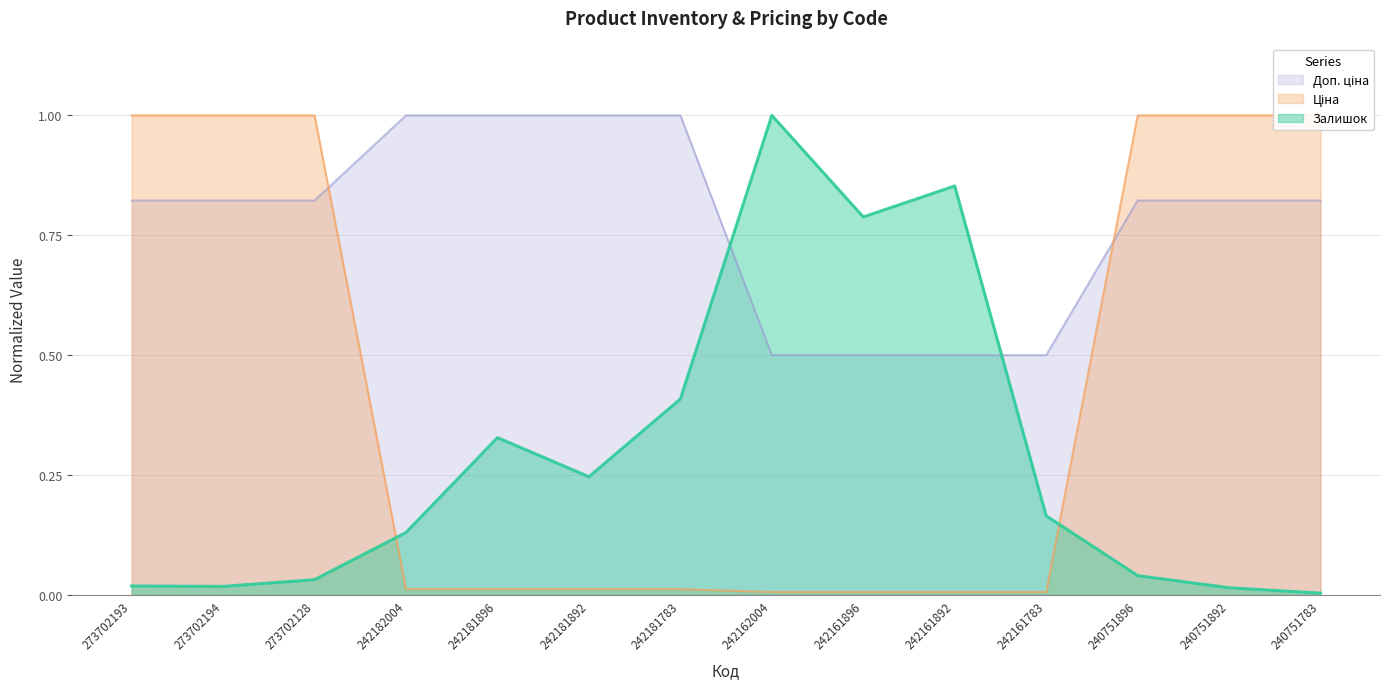

Rank the series at 242182004 from lowest to highest value.

Ціна, Залишок, Доп. ціна